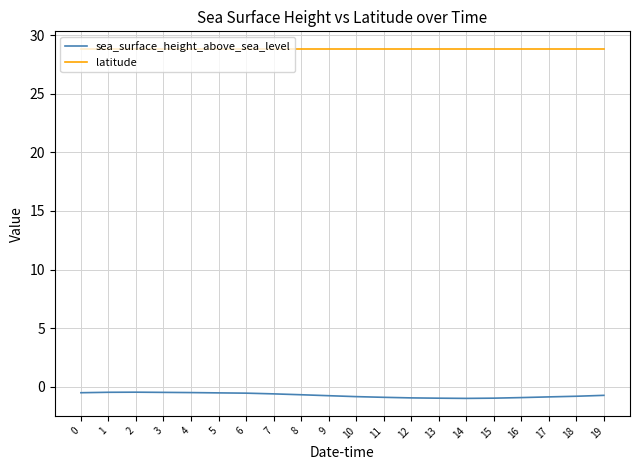

True or false: latitude and sea_surface_height_above_sea_level cross at least once.

False